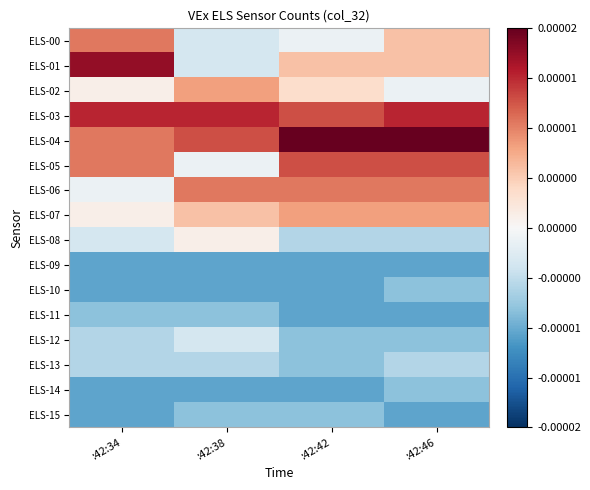

Which has a higher value, :42:34 or :42:42?

:42:34